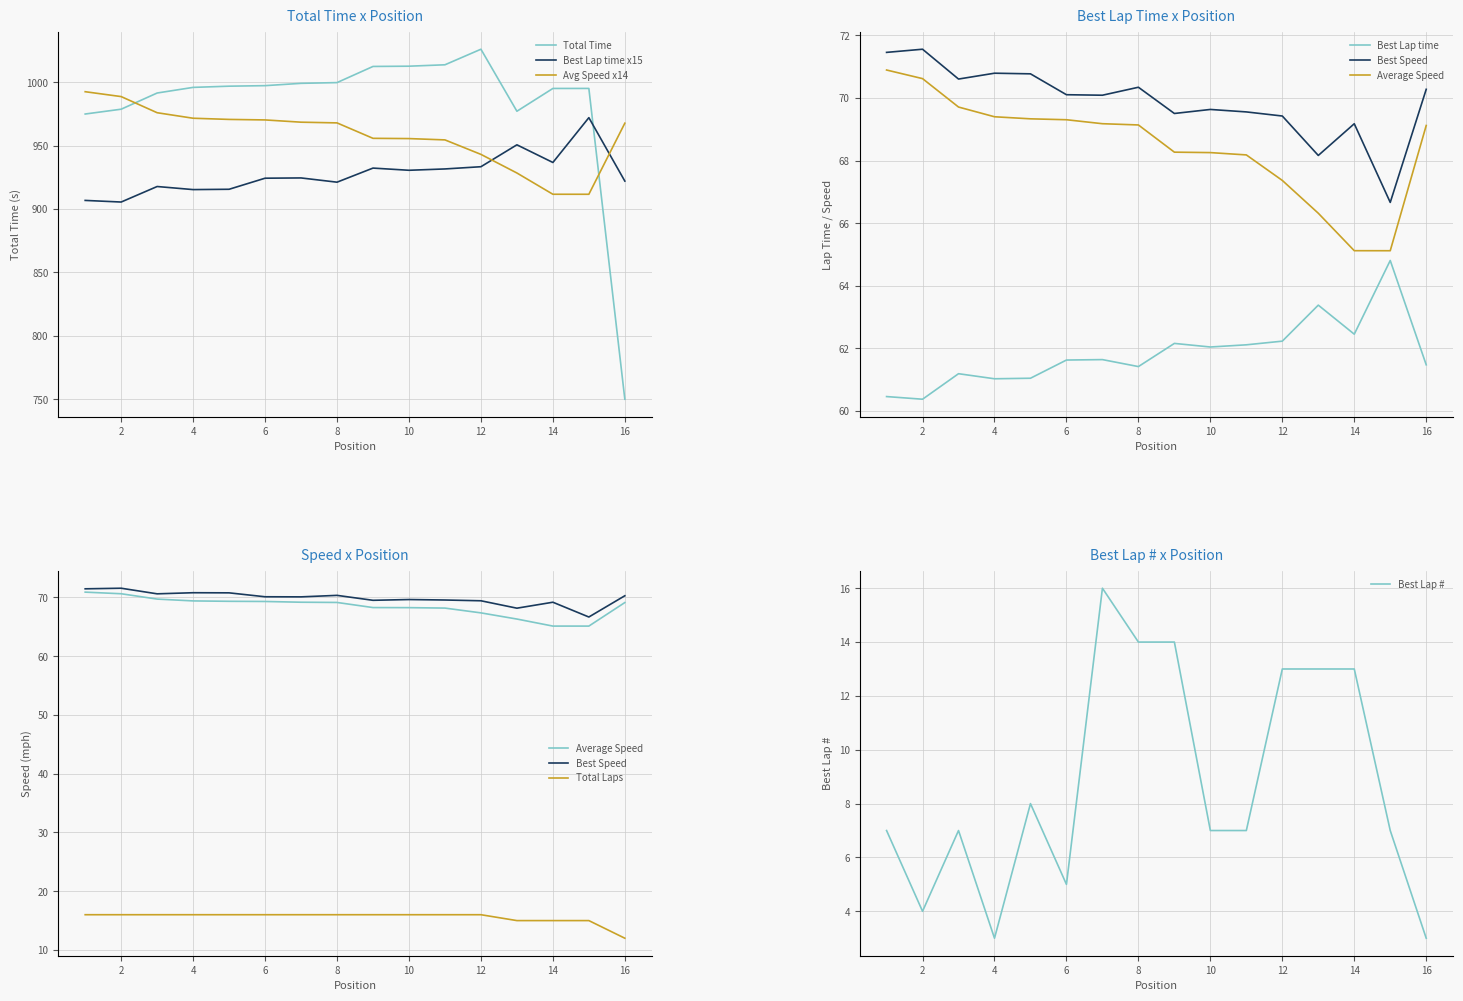

At which label does Total Time reach its peak?

12